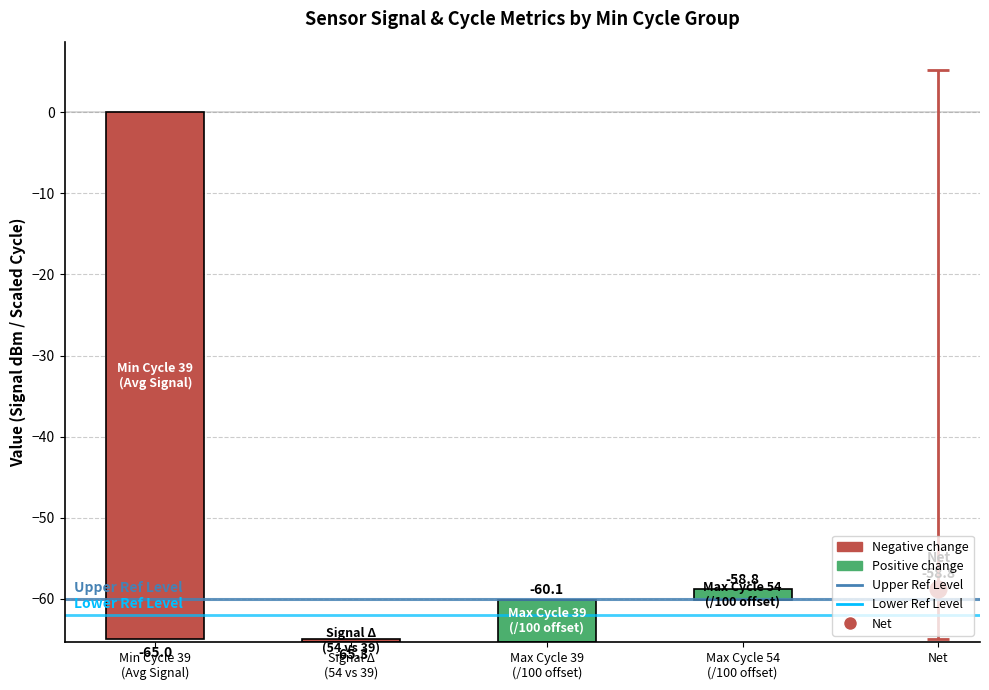

How many bars are there in total?

4